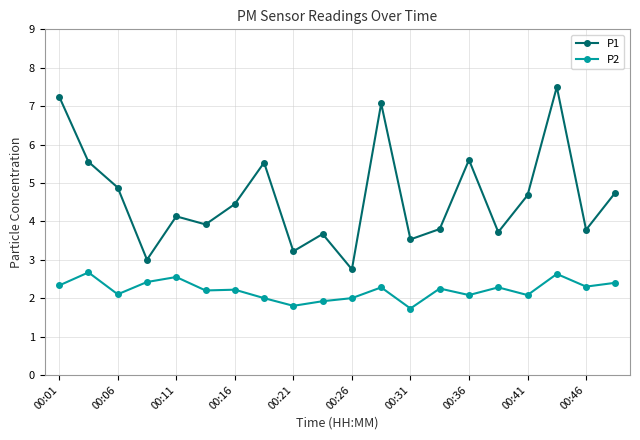

What is the difference between the maximum and minimum values in the P2 series?

0.9